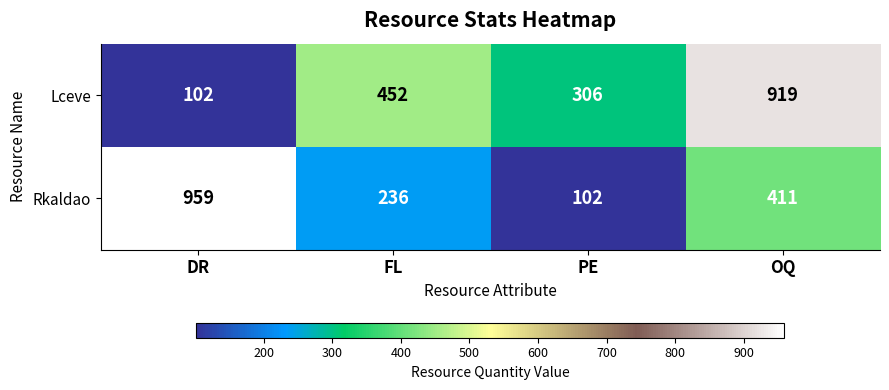

Reading left to right, transcribe all the data shown in this chart.

Lceve: 102	452	306	919
Rkaldao: 959	236	102	411